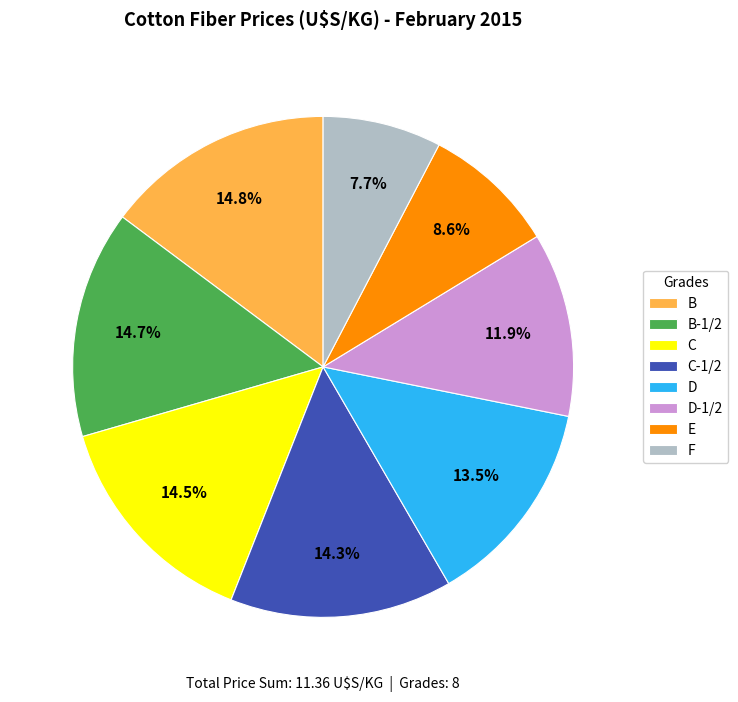

To the nearest percent, what is the difference between the largest and smallest slice percentages?

7%